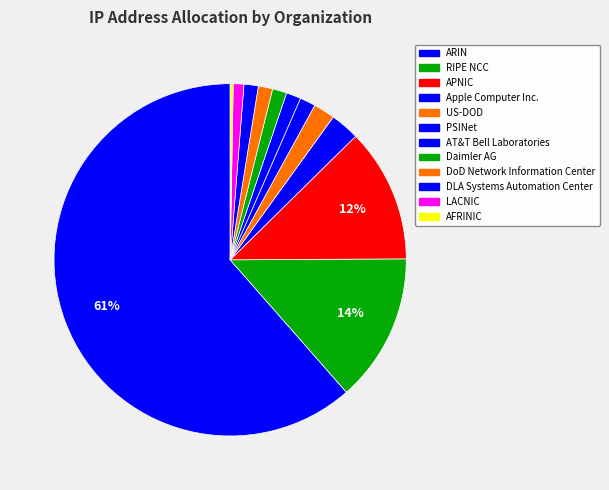

To the nearest percent, what percentage of the pie is AT&T Bell Laboratories?

1%